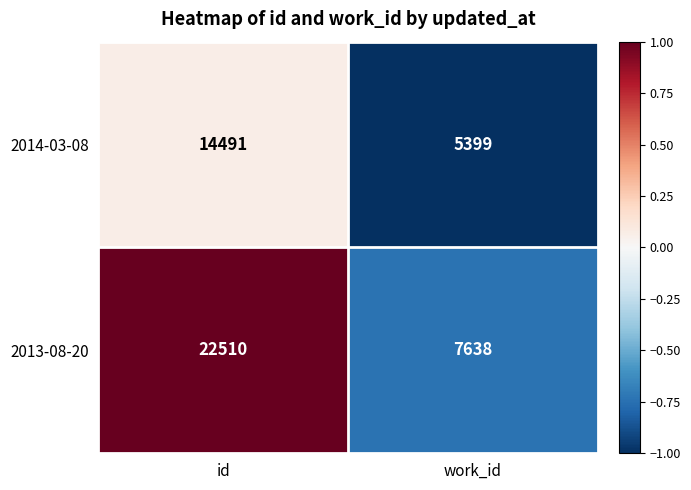

Is it true that 2013-08-20 equals 22510 at id?

True